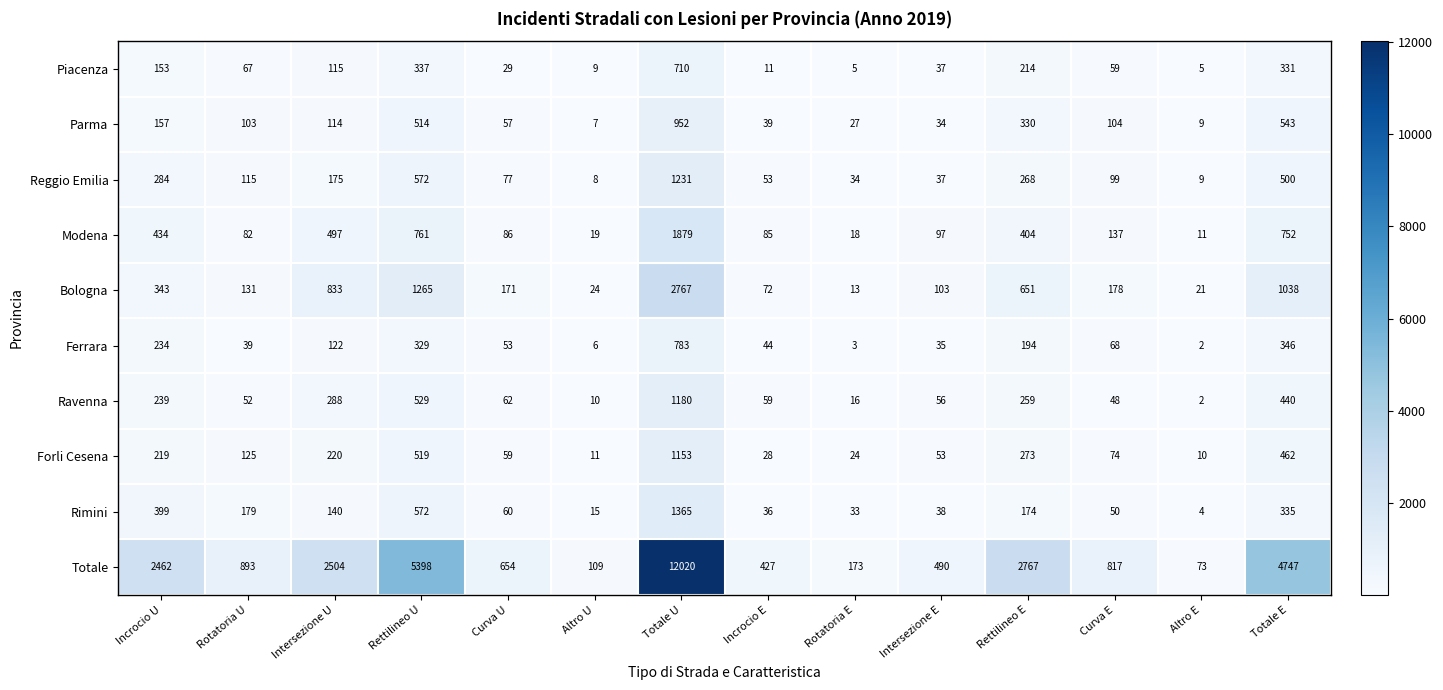

At which label does Rimini first exceed 140?

Incrocio U